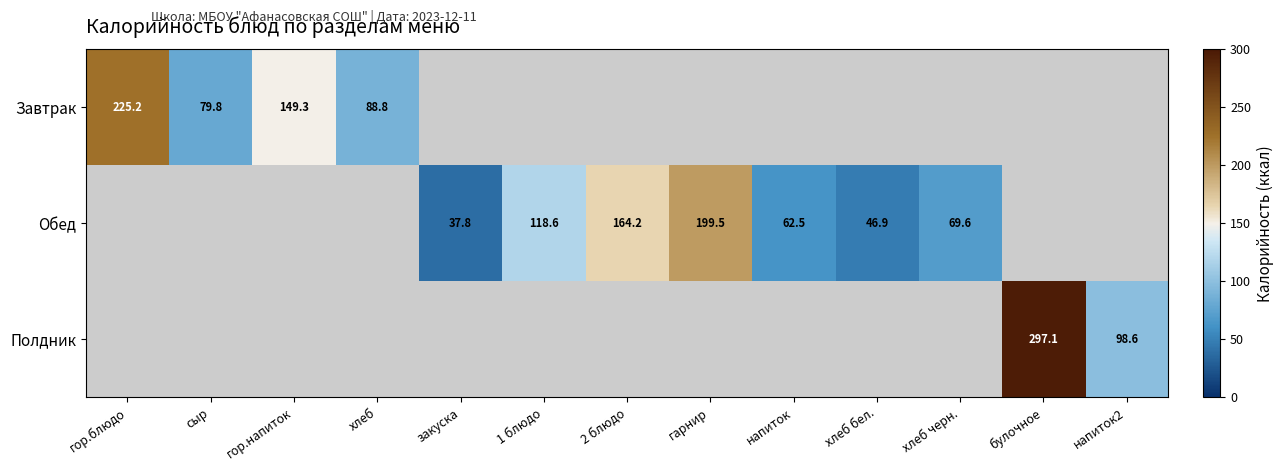

The Обед series shows 15.7 at хлеб черн.. True or false?

False